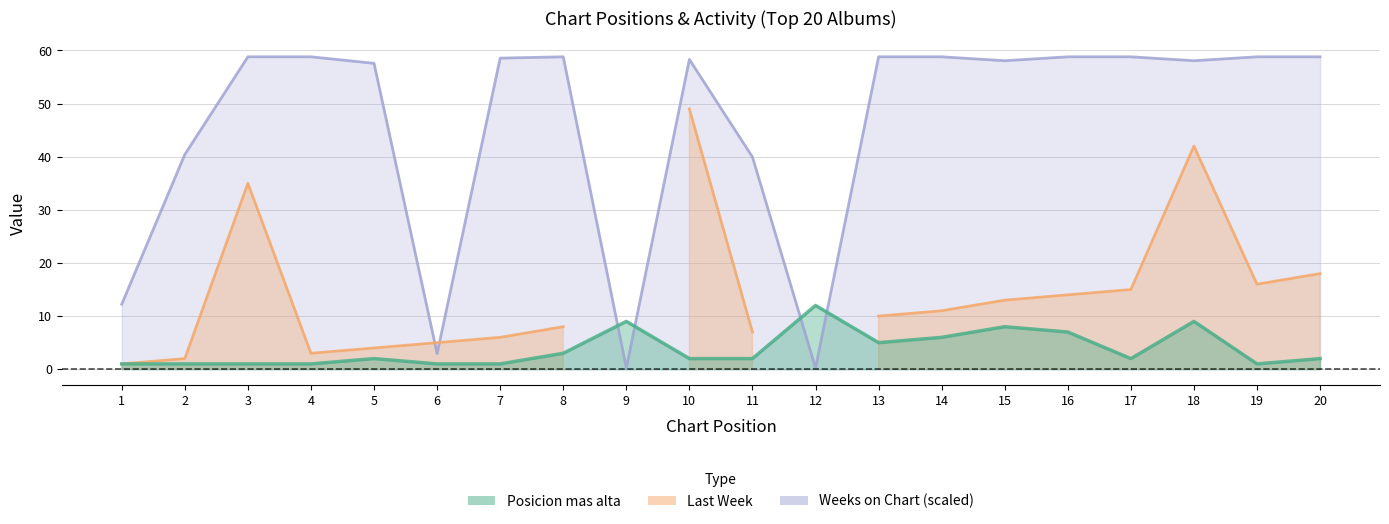

What value does the Weeks on Chart series have at 18?

58.1